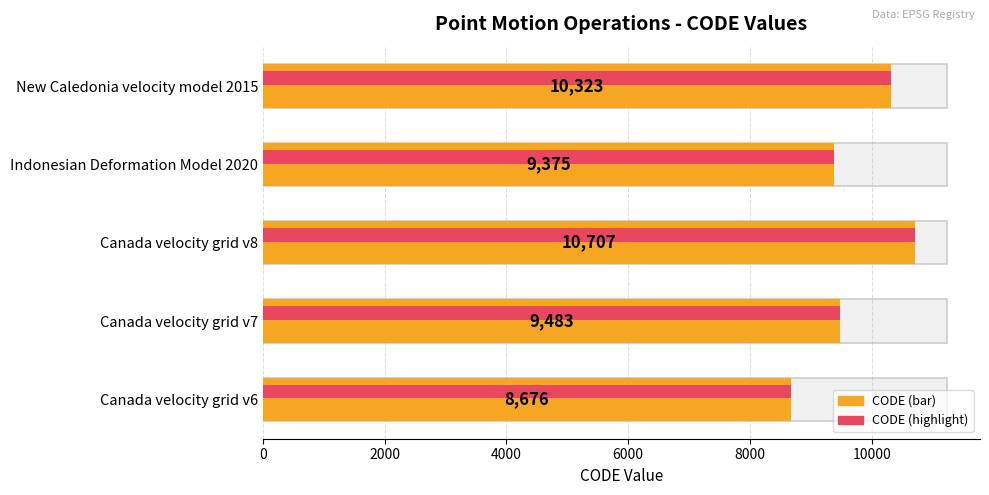

What is the value of the 4th bar from the left?

9375